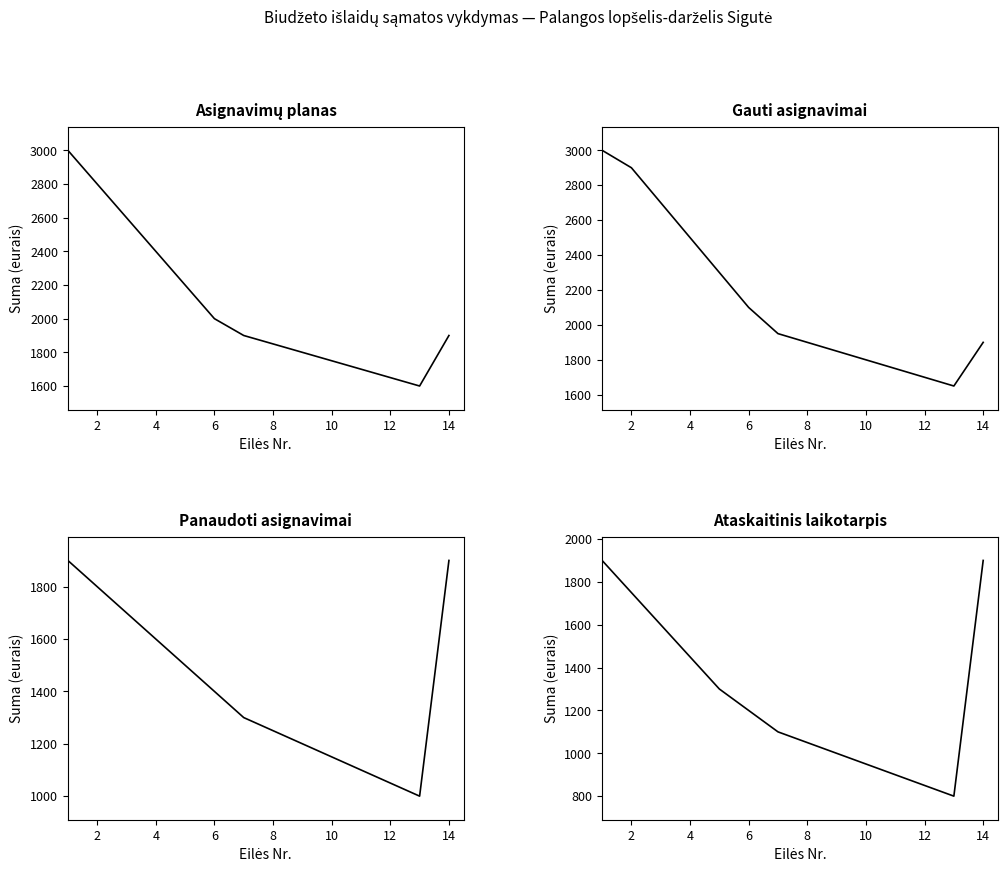

Which series has the largest total across all categories?

Gauti asignavimai